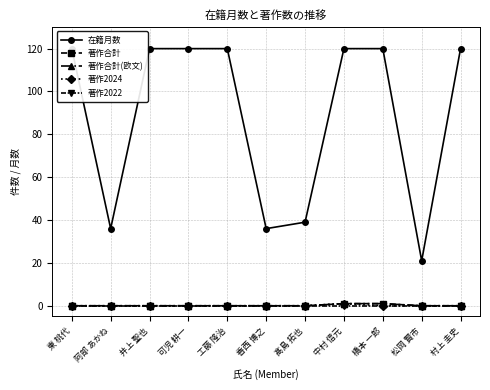

At which label does 著作合計(欧文) reach its minimum?

東 桃代